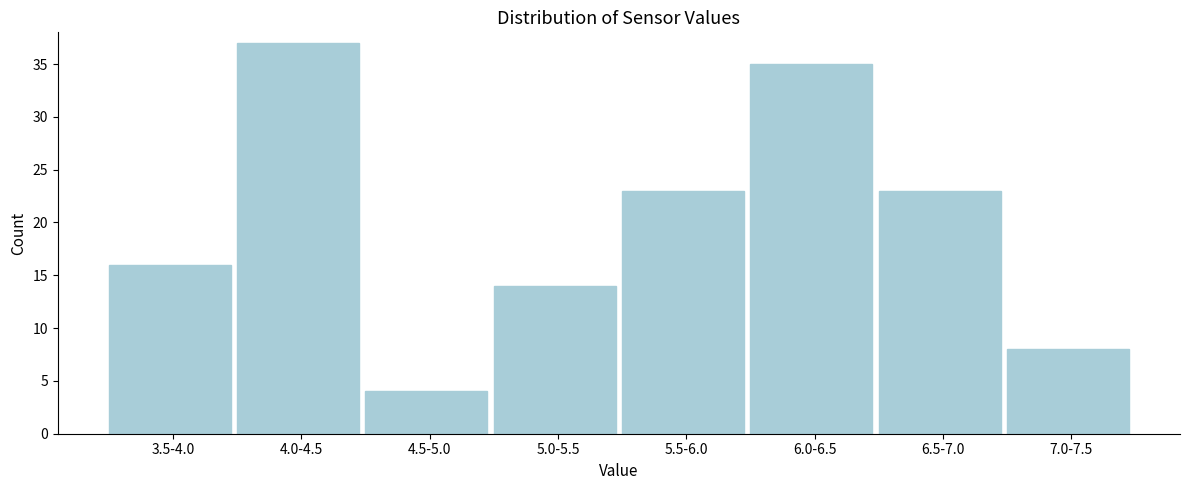

Reading left to right, transcribe all the data shown in this chart.

3.5-4.0=16	4.0-4.5=37	4.5-5.0=4	5.0-5.5=14	5.5-6.0=23	6.0-6.5=35	6.5-7.0=23	7.0-7.5=8